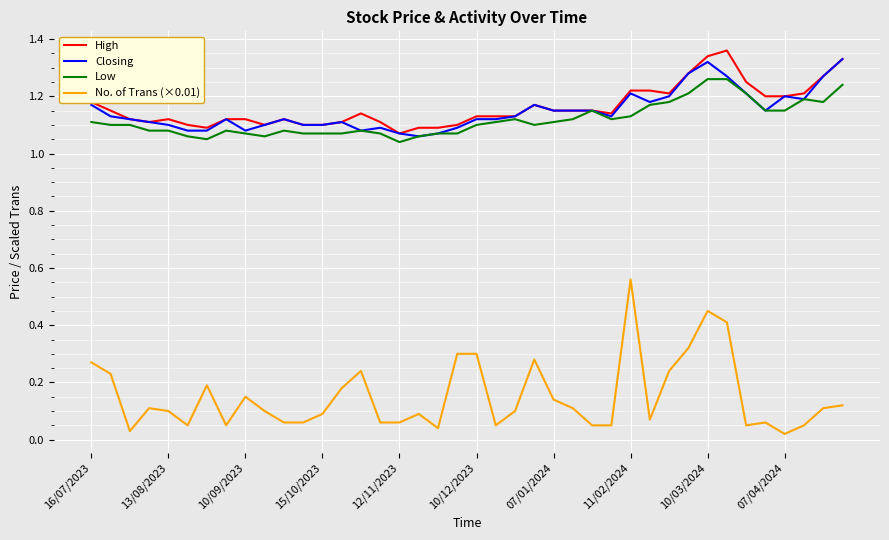

Which series has the widest spread of values?

No. of Trans (×0.01)